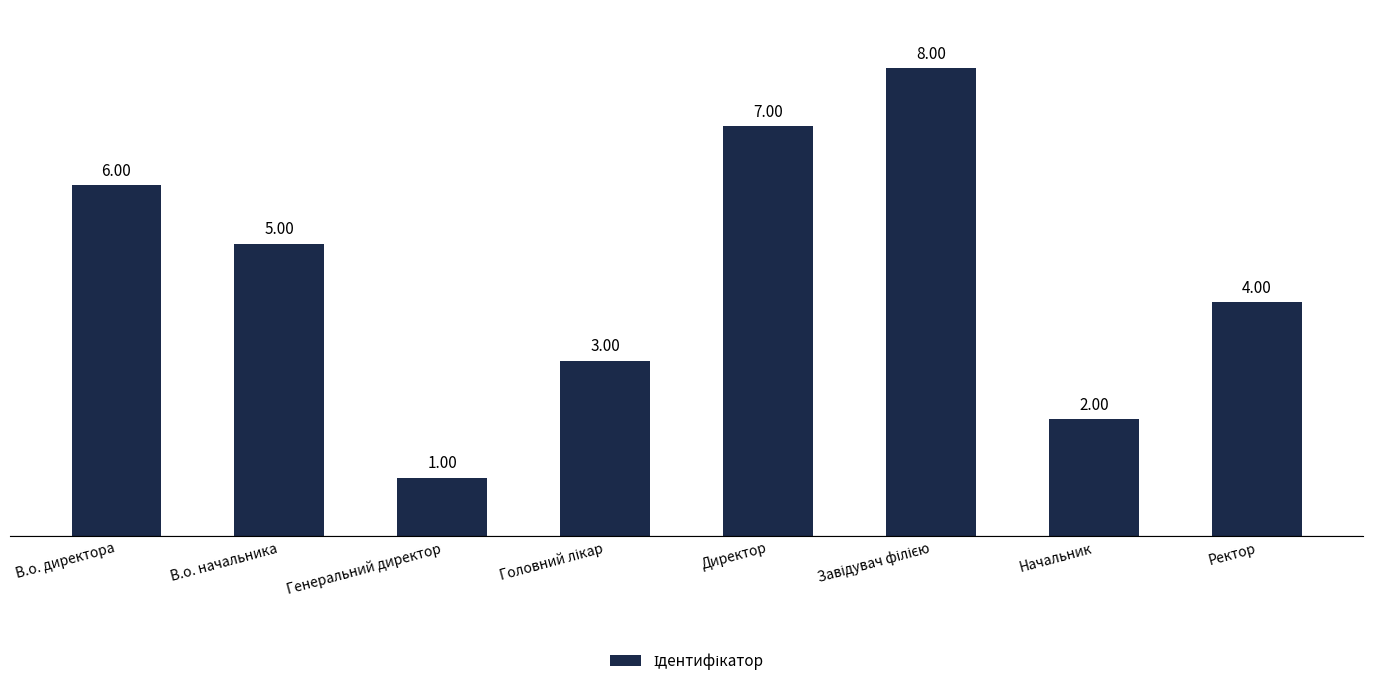

Count the number of categories in the chart.

8